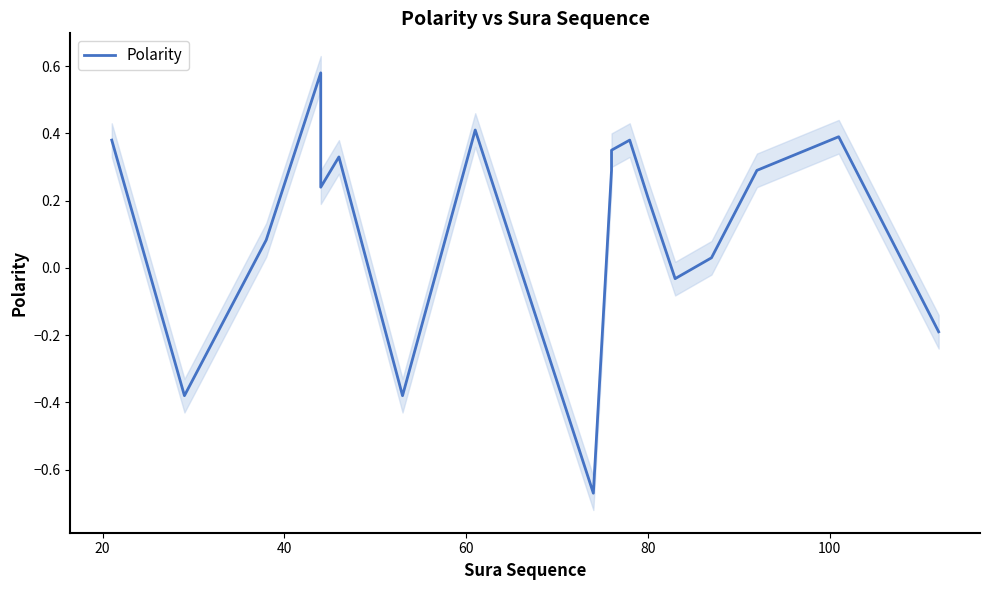

Does the chart display data point markers on the line(s)?

No